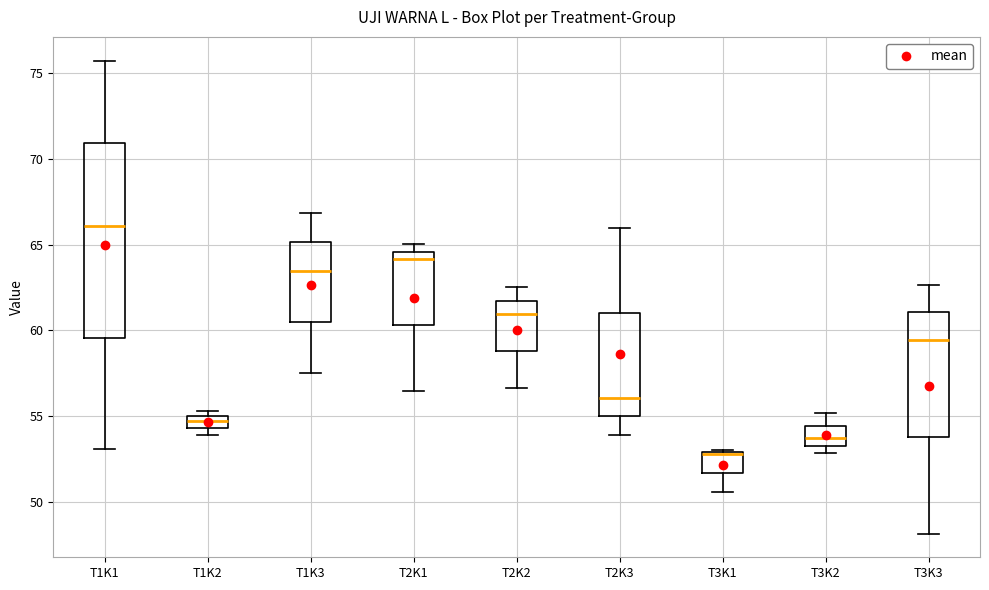

Which box is the tallest, from its lower edge to its upper edge?

T1K1